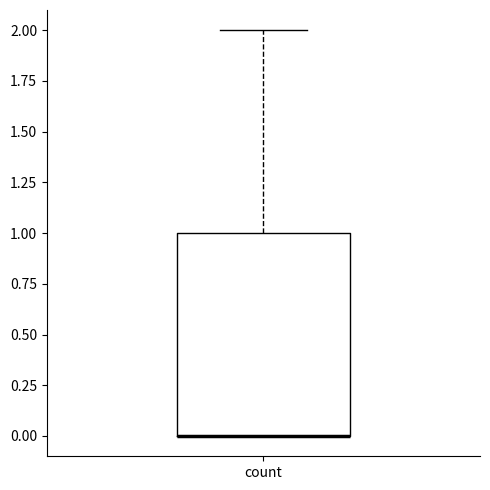

Read this box plot against the y-axis: the position of the median line, the range covered by the box, and the ends of both whiskers. The values are not printed on the chart, so give them approximately, as read against the axis.

median 0 (drawn on the box's lower edge), box 0 to 1, whiskers 0 to 2